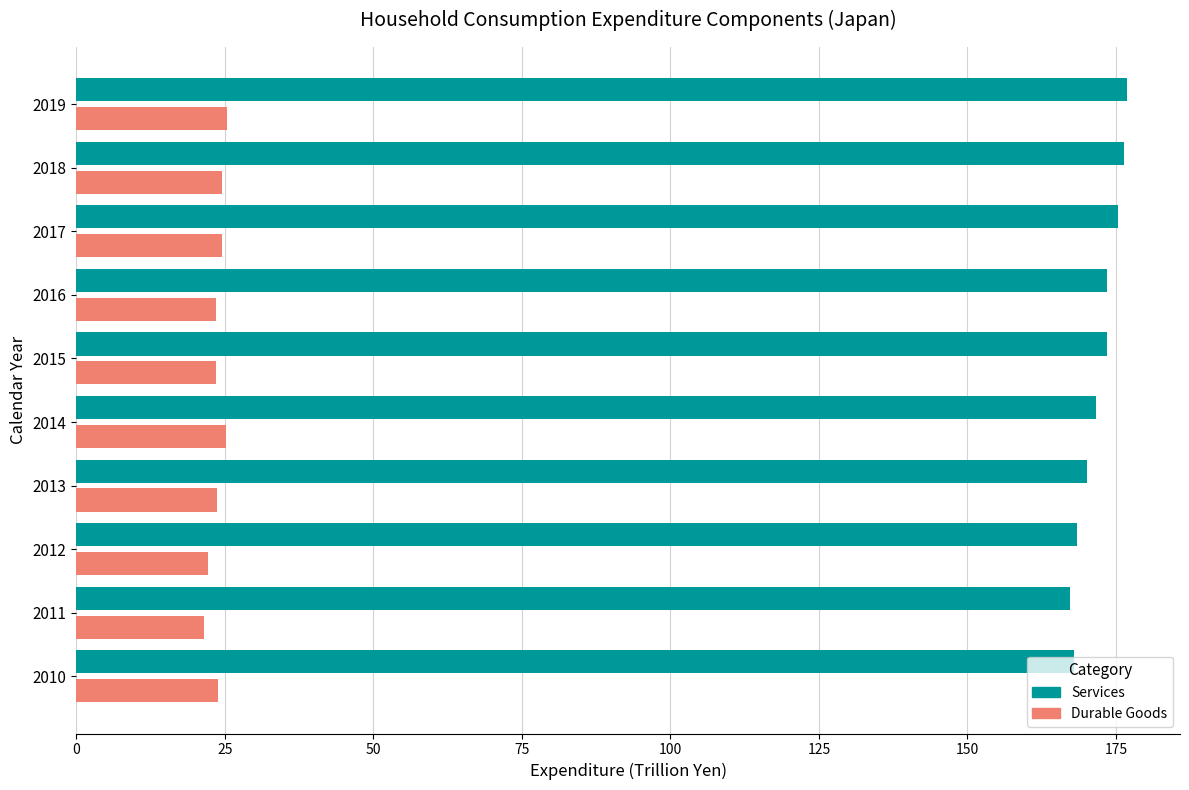

What is the spread (max minus min) of values at 2016?

149.9